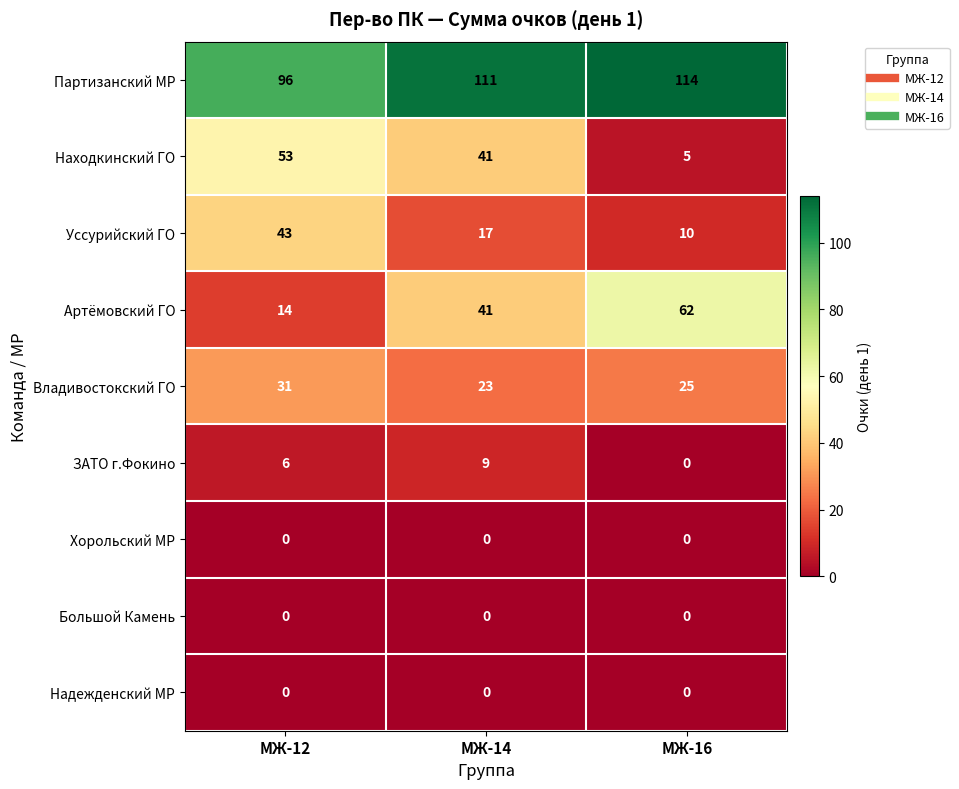

The Партизанский МР series shows 76 at МЖ-16. True or false?

False